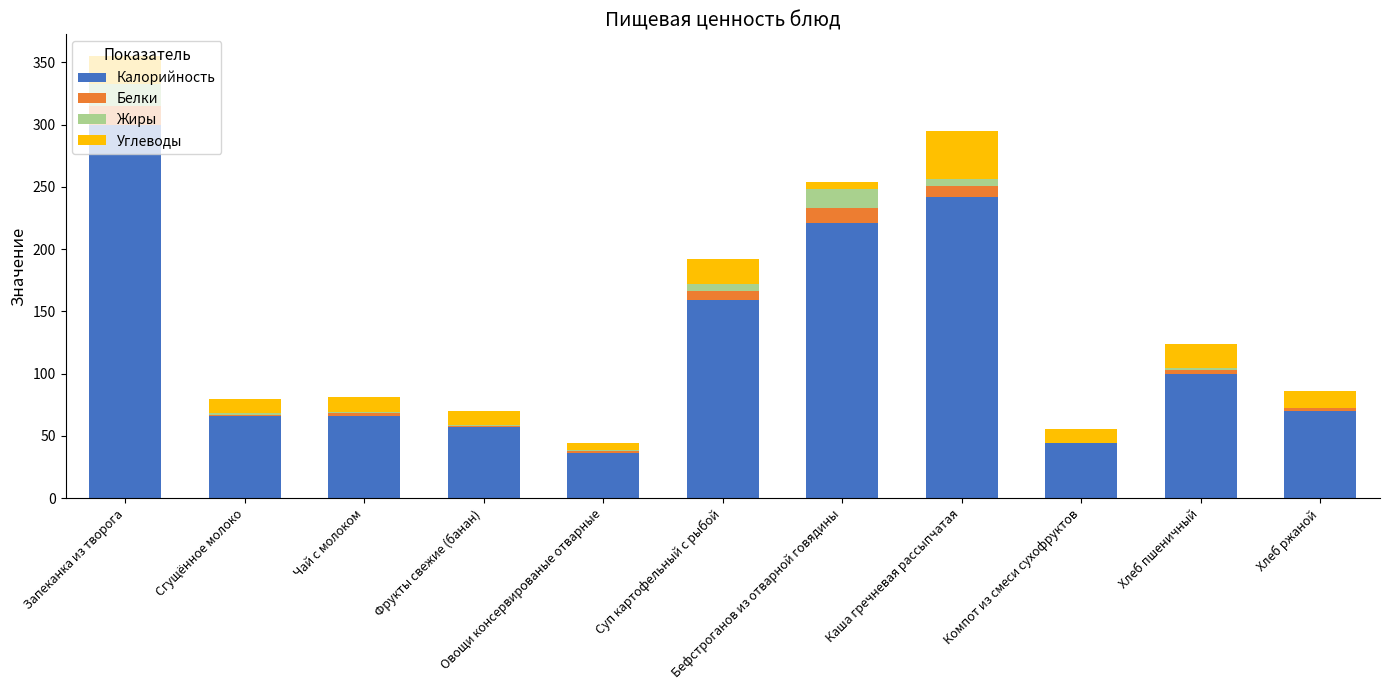

What is the difference between the Калорийность values at Каша гречневая рассыпчатая and Овощи консервированые отварные?

205.5